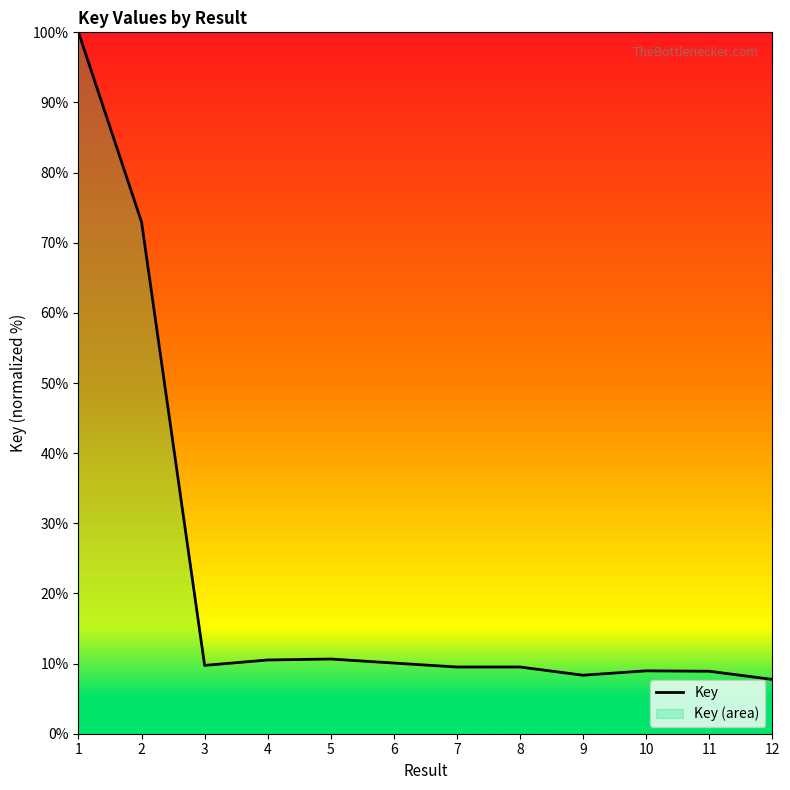

What is the difference between the values at 8 and 4?

1.0